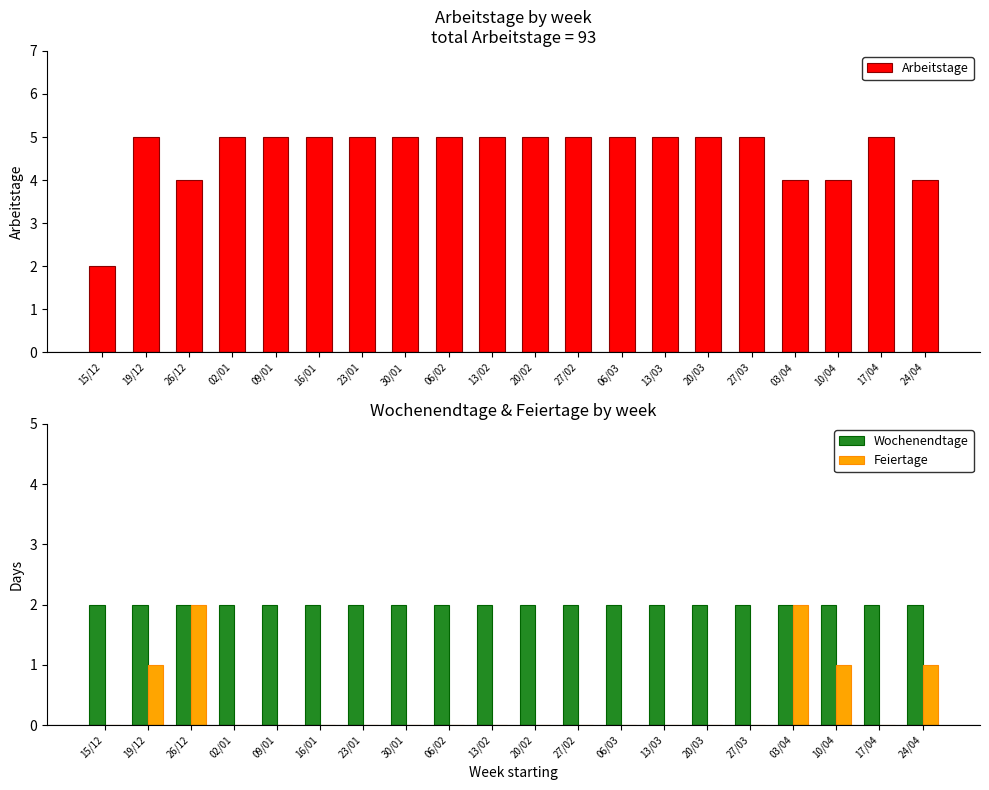

Reading left to right, list all the values displayed in this chart.

Arbeitstage: 15/12=2	19/12=5	26/12=4	02/01=5	09/01=5	16/01=5	23/01=5	30/01=5	06/02=5	13/02=5	20/02=5	27/02=5	06/03=5	13/03=5	20/03=5	27/03=5	03/04=4	10/04=4	17/04=5	24/04=4
Wochenendtage: 15/12=2	19/12=2	26/12=2	02/01=2	09/01=2	16/01=2	23/01=2	30/01=2	06/02=2	13/02=2	20/02=2	27/02=2	06/03=2	13/03=2	20/03=2	27/03=2	03/04=2	10/04=2	17/04=2	24/04=2
Feiertage: 15/12=0	19/12=1	26/12=2	02/01=0	09/01=0	16/01=0	23/01=0	30/01=0	06/02=0	13/02=0	20/02=0	27/02=0	06/03=0	13/03=0	20/03=0	27/03=0	03/04=2	10/04=1	17/04=0	24/04=1